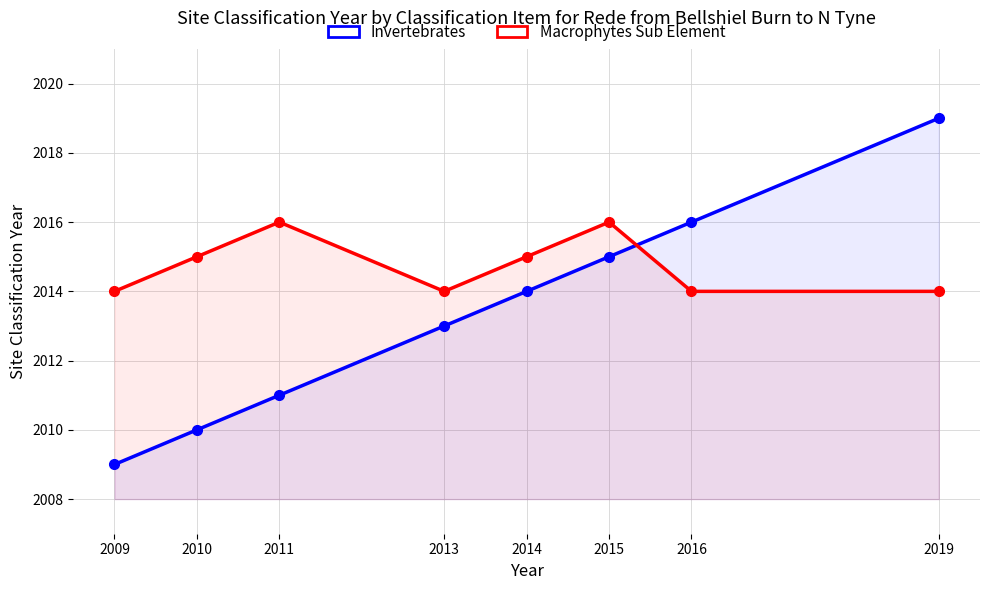

Between 2010 and 2015, which series saw the biggest shift?

Invertebrates